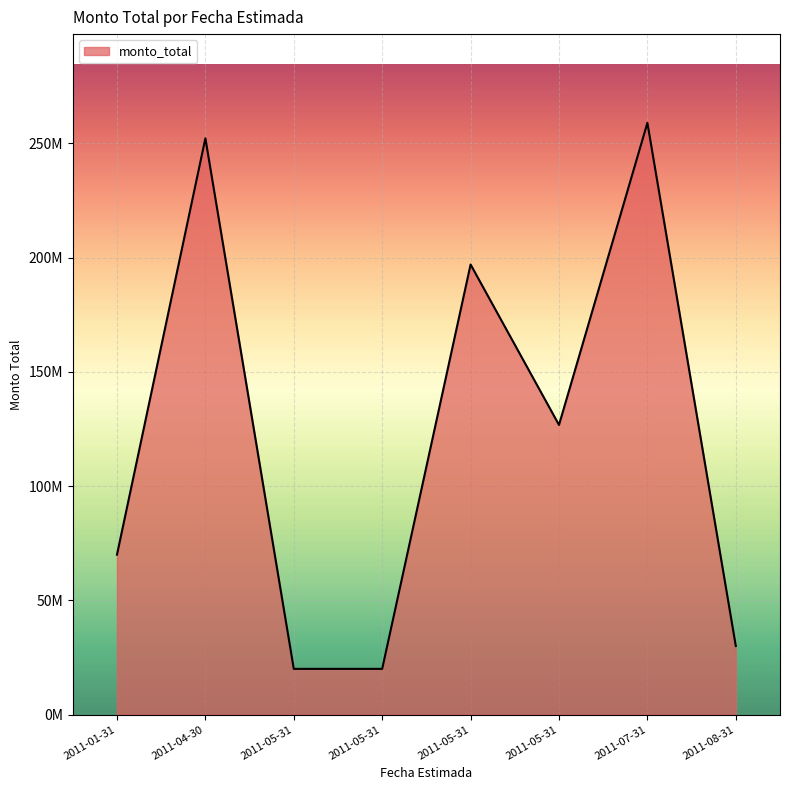

Between 2011-04-30 and 2011-01-31, which is larger?

2011-04-30